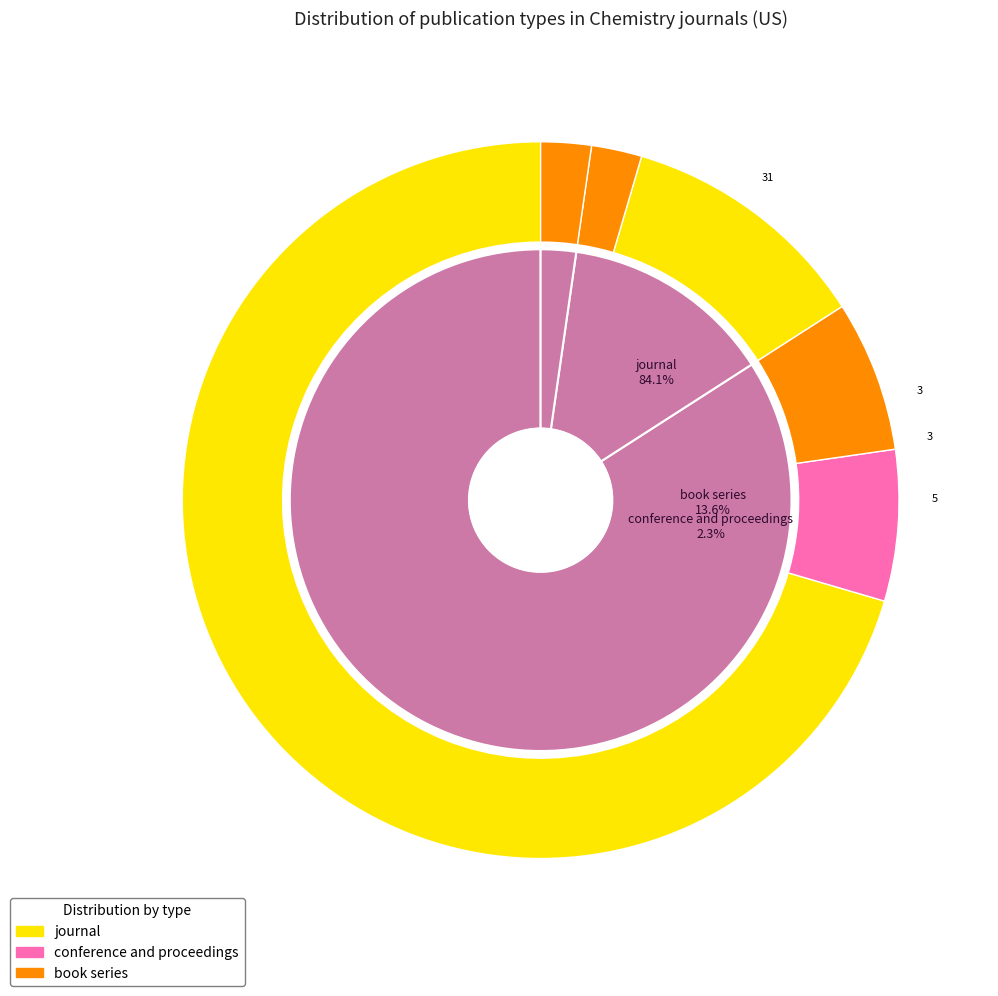

True or false: conference and proceedings accounts for 1% of the total.

False